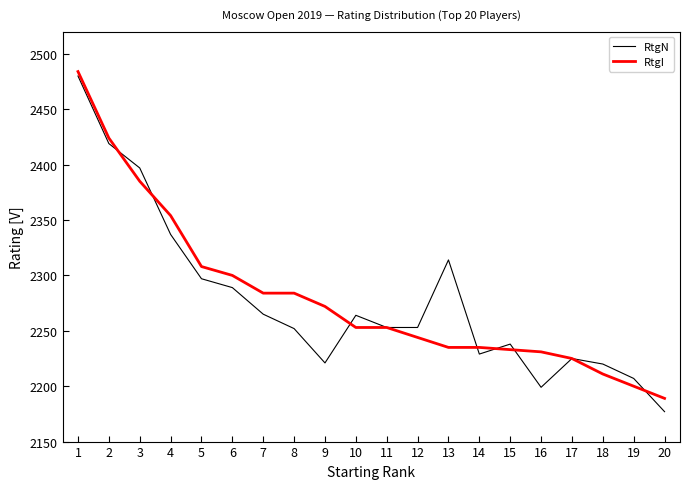

How many lines are shown in the chart?

2